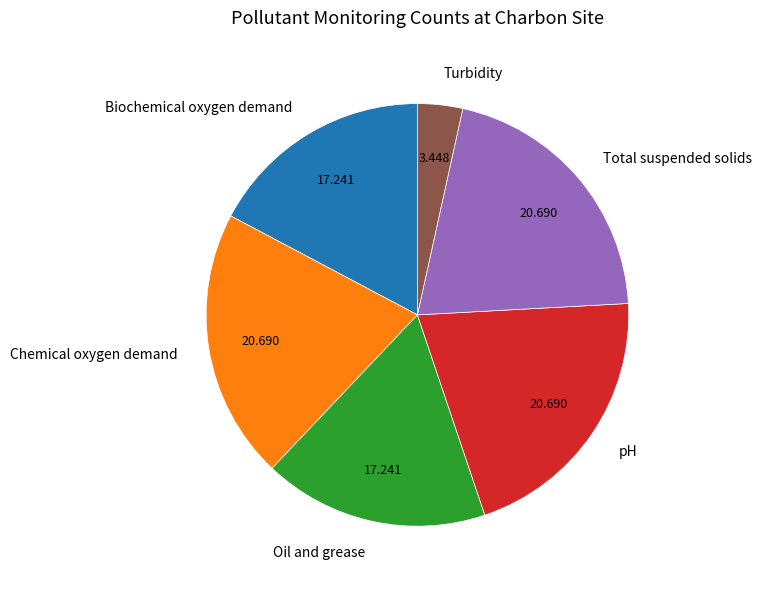

True or false: Chemical oxygen demand accounts for 35% of the total.

False